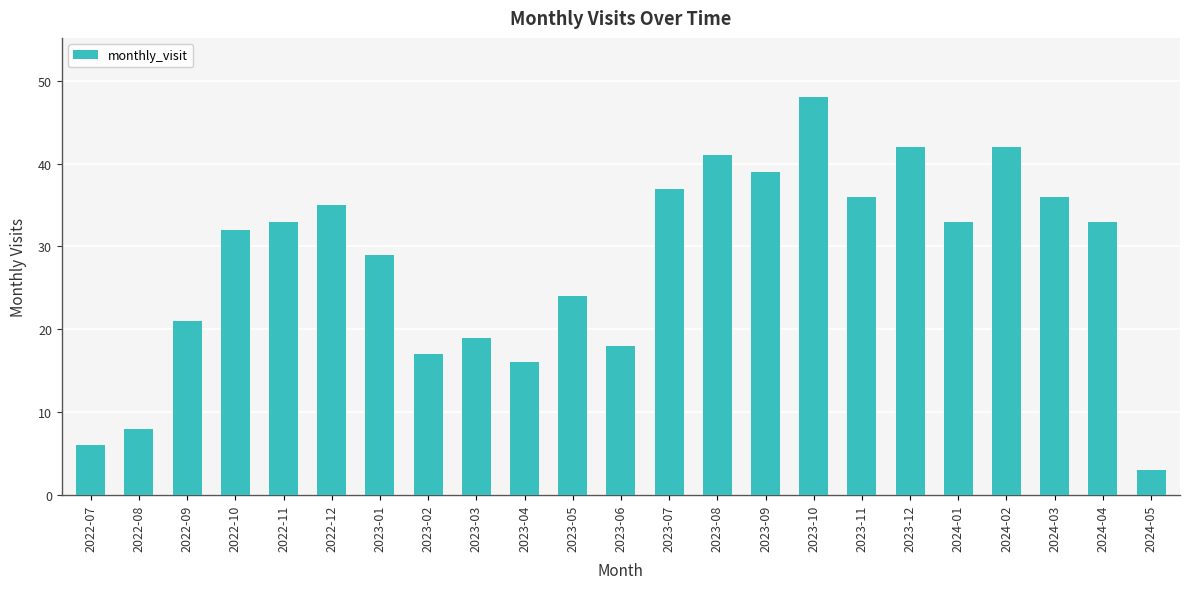

True or false: the data shows 17 at 2023-02.

True